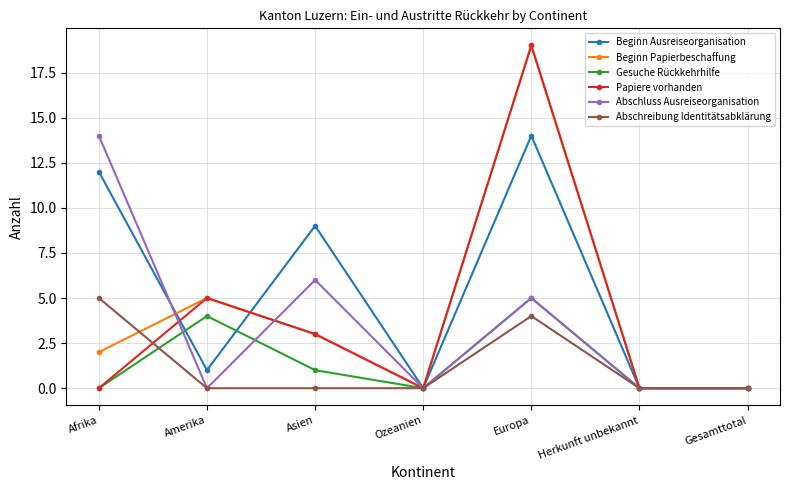

Where do Beginn Papierbeschaffung and Abschluss Ausreiseorganisation first cross each other?

Afrika and Amerika